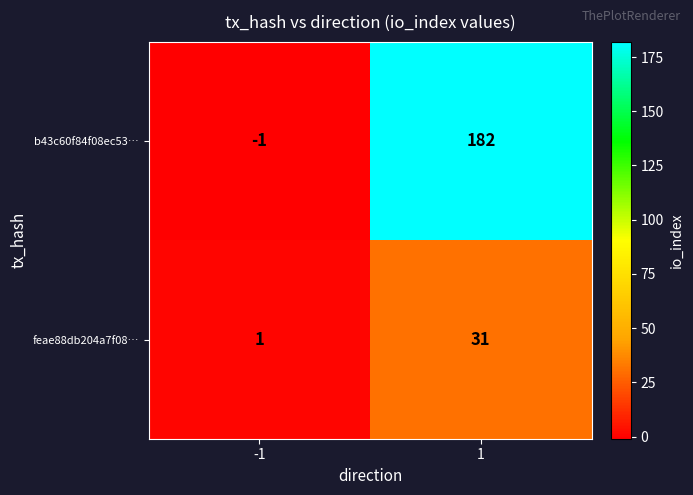

True or false: feae88db204a7f08… has a value of 1 at -1.

True